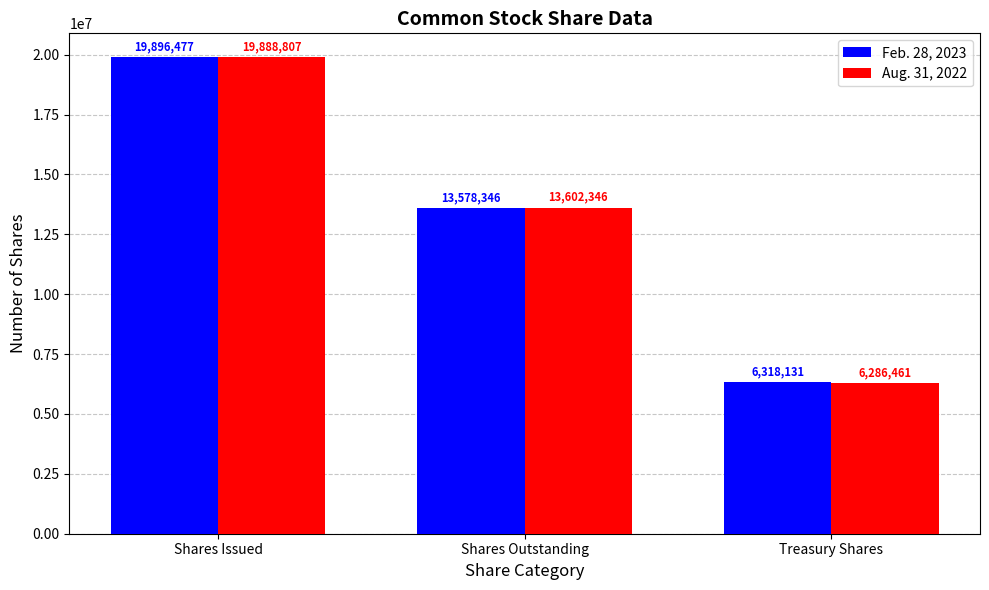

At Shares Outstanding, list the series in order from largest to smallest.

Aug. 31, 2022, Feb. 28, 2023